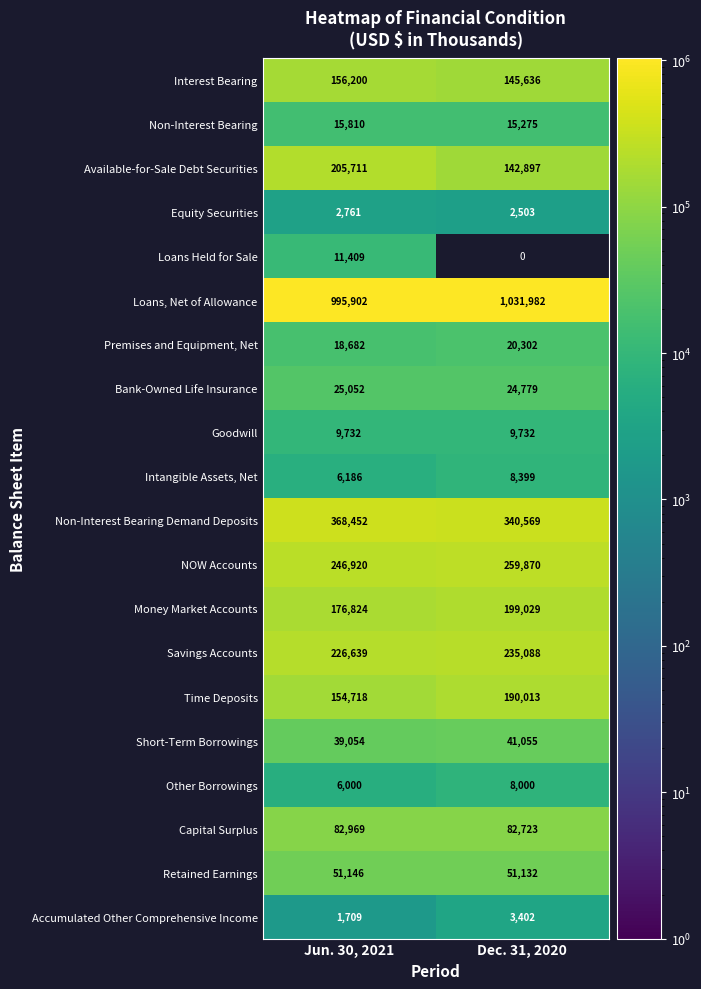

At which category is the sum across all series the highest?

Dec. 31, 2020